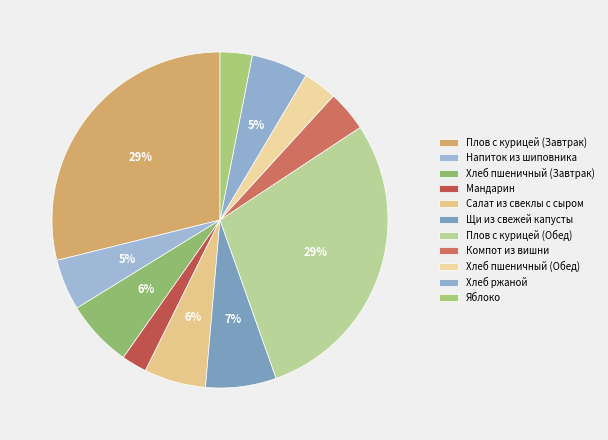

Rank the categories by value from highest to lowest.

Плов с курицей (Обед), Плов с курицей (Завтрак), Щи из свежей капусты, Хлеб пшеничный (Завтрак), Салат из свеклы с сыром, Хлеб ржаной, Напиток из шиповника, Компот из вишни, Хлеб пшеничный (Обед), Яблоко, Мандарин